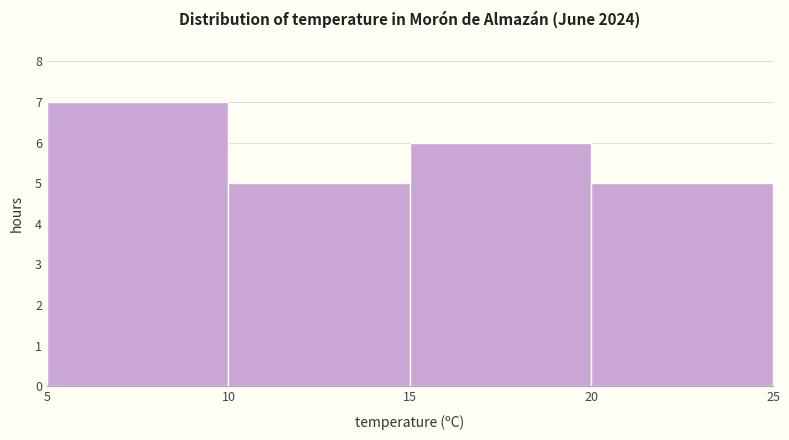

Reading left to right, transcribe this chart: for each bar, give the range it covers on the x-axis and its height. The values are not printed on the chart, so give them approximately, as read against the axis.

5 to 10: 7
10 to 15: 5
15 to 20: 6
20 to 25: 5